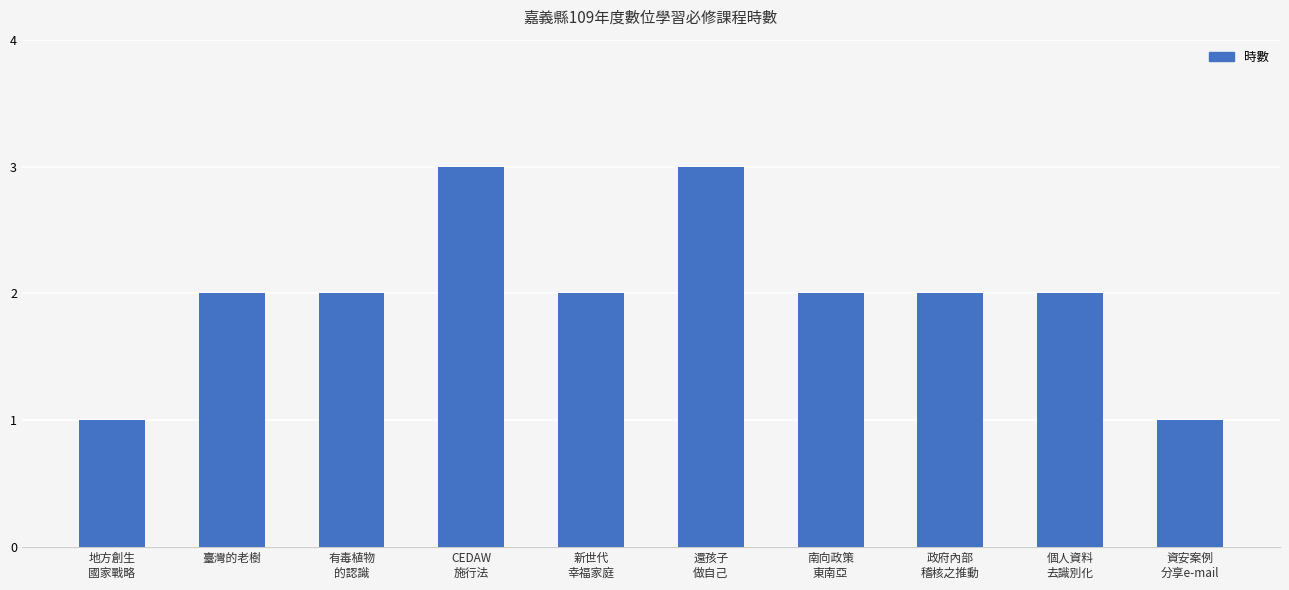

What is the sum of all values?

20